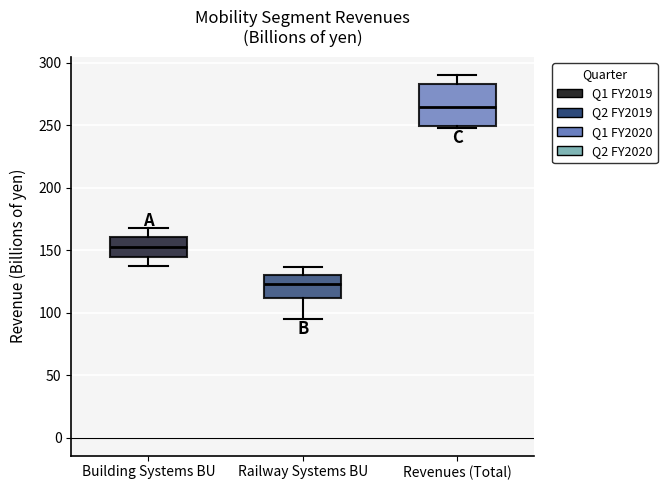

Reading left to right, read every box against the y-axis: the position of its median line, the range the box covers, and the ends of its whiskers. The values are not printed on the chart, so give them approximately, as read against the axis.

Building Systems BU: median 155, box 145 to 160, whiskers 140 to 170
Railway Systems BU: median 125, box 110 to 130, whiskers 95 to 135
Revenues (Total): median 265, box 250 to 285, whiskers 250 to 290